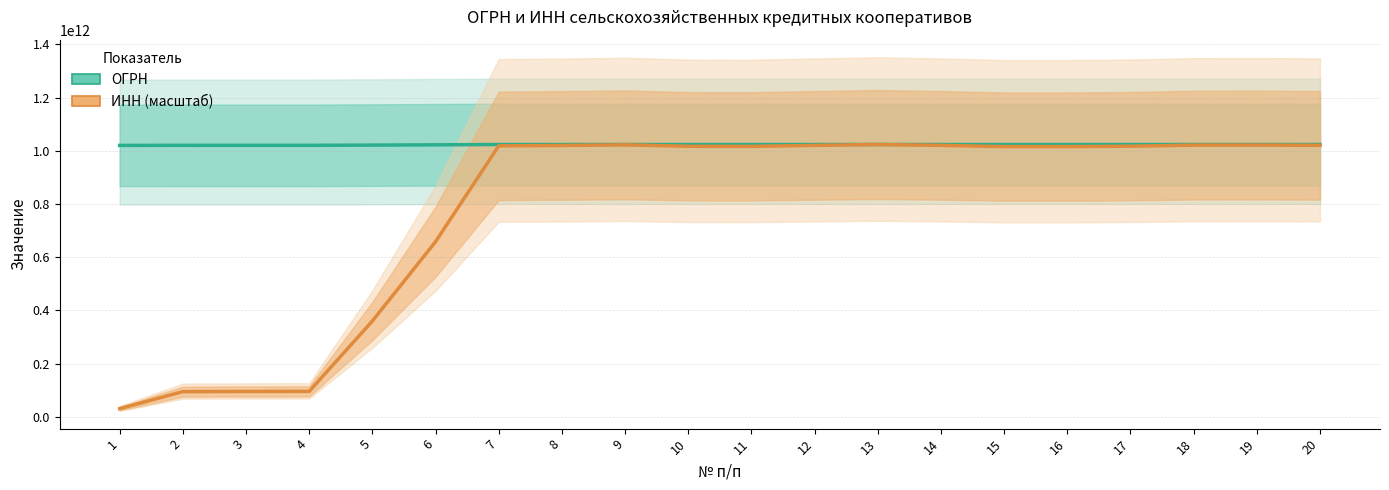

At which label does ИНН (масштаб) reach its peak?

13